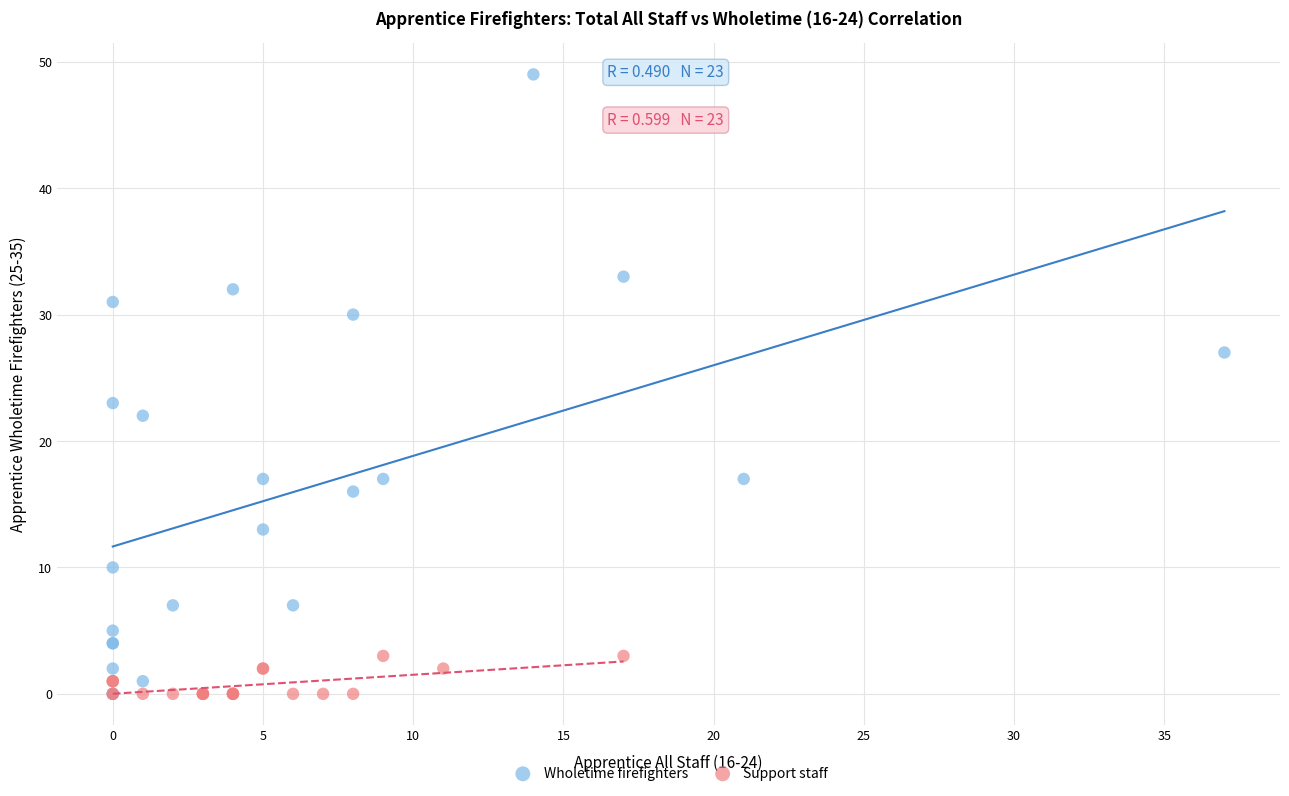

Which series has the widest spread of Y values?

Wholetime firefighters